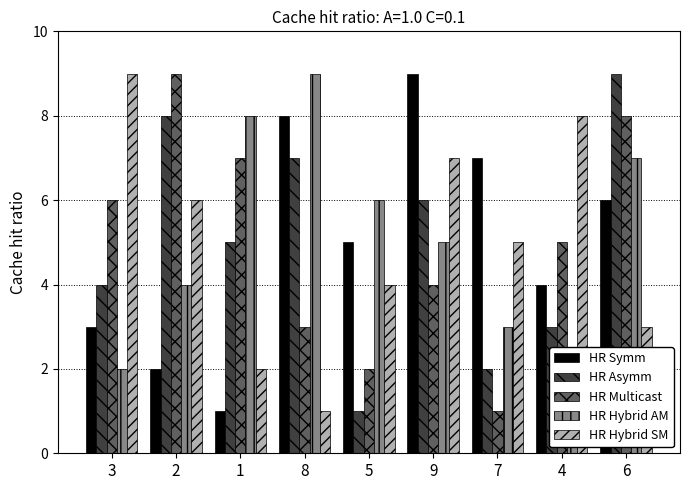

How many distinct data groups are displayed?

5